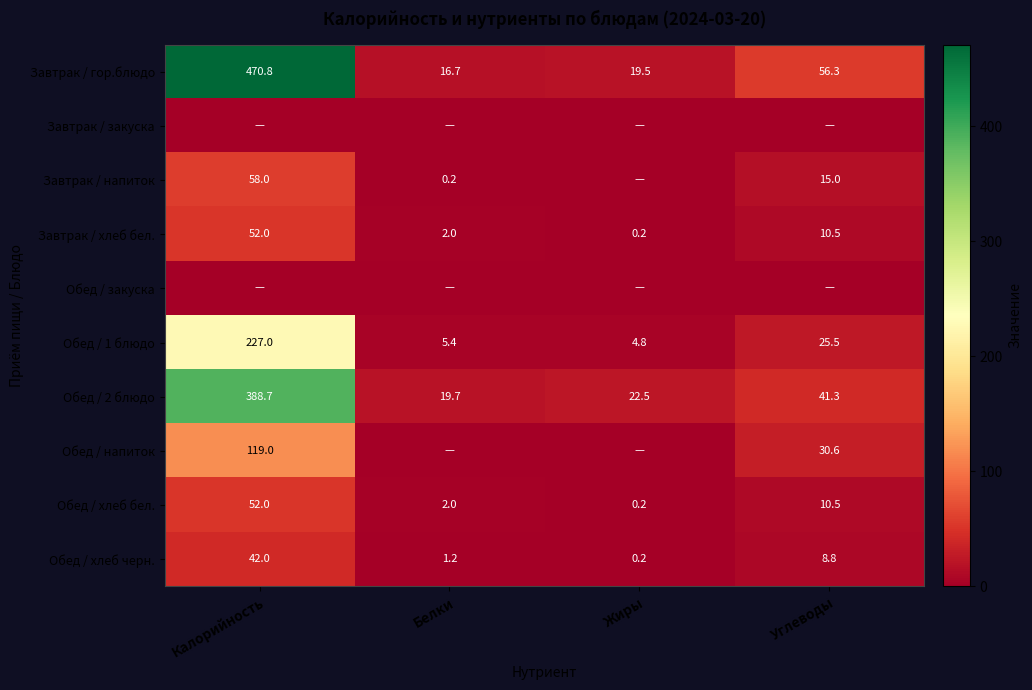

What is the total value across all series at Белки?

47.2